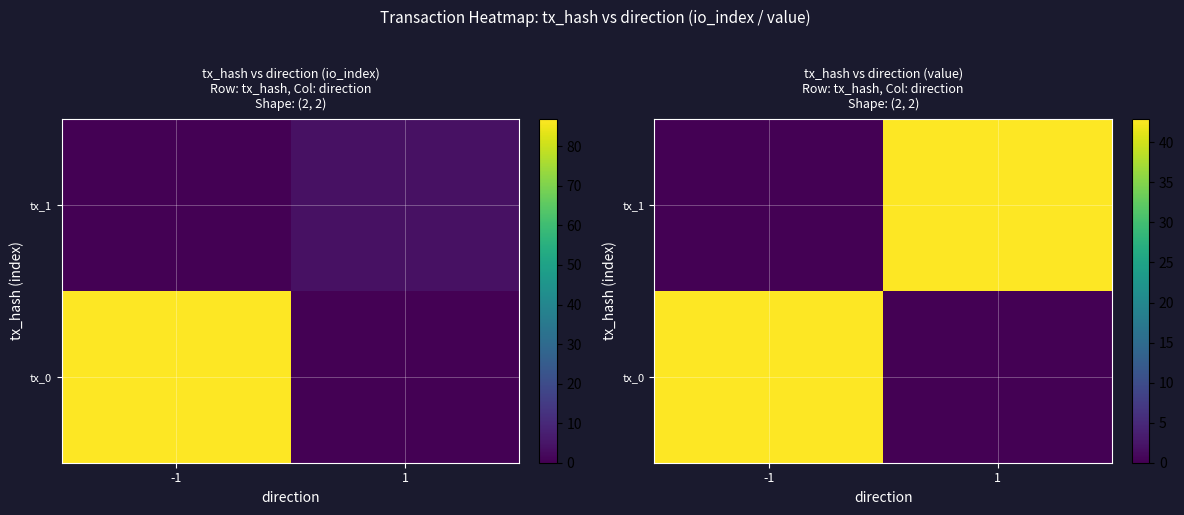

What is the sum of the tx_1 values at -1 and 1?

42.9